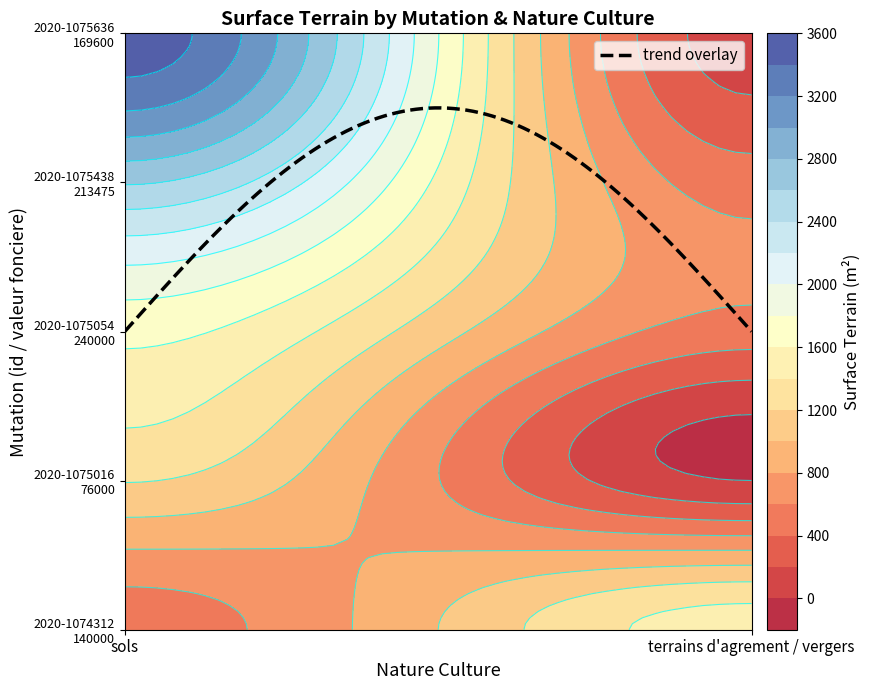

What is the greatest value displayed?

3511